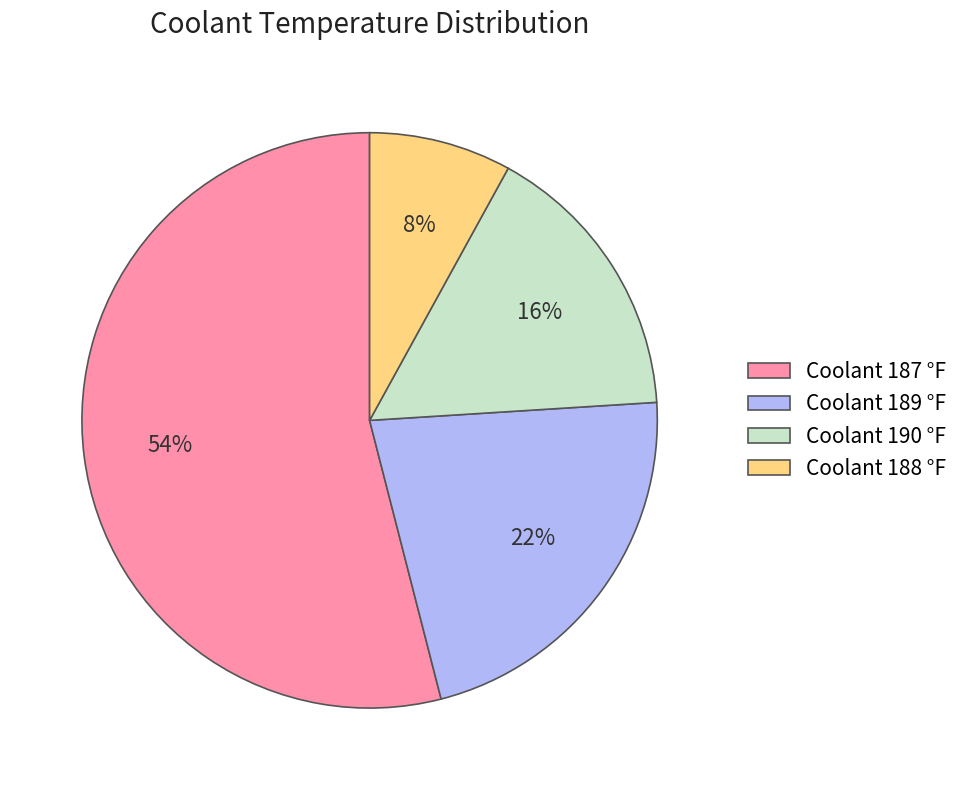

Is the sum of Coolant 189 °F and Coolant 187 °F greater than half?

Yes